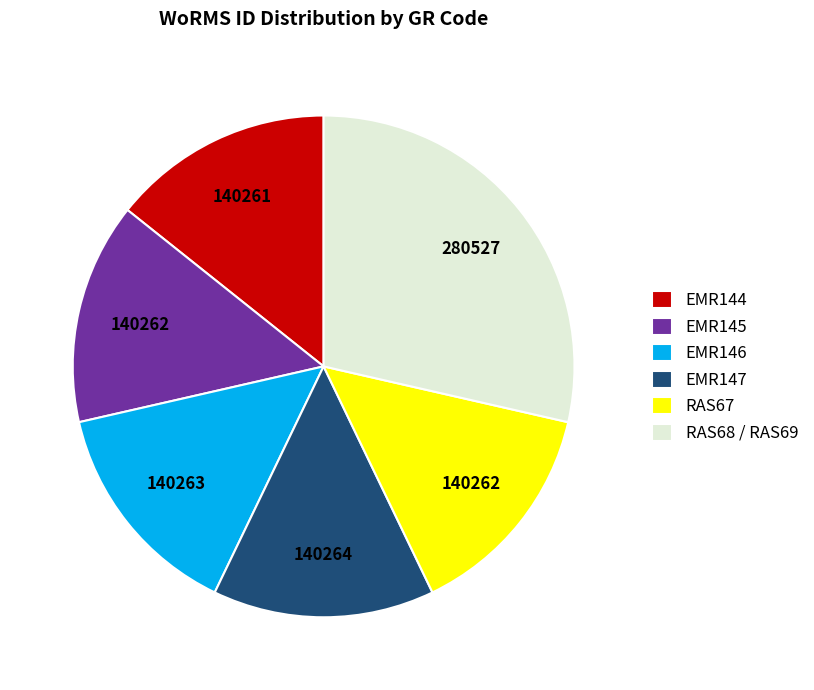

Which category has the biggest portion of the pie?

RAS68 / RAS69